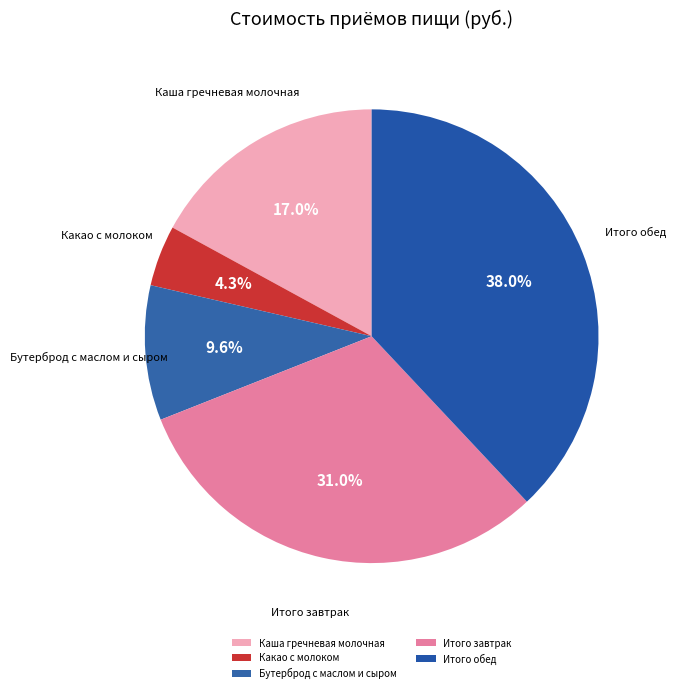

To the nearest percent, what is the average slice percentage?

20%